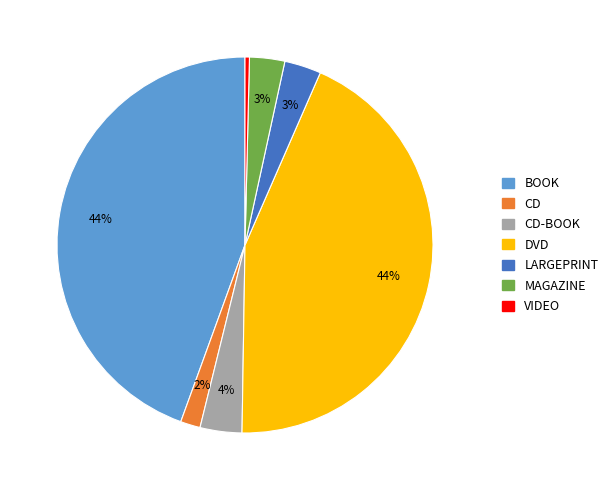

To the nearest percent, what is the average slice percentage?

14%